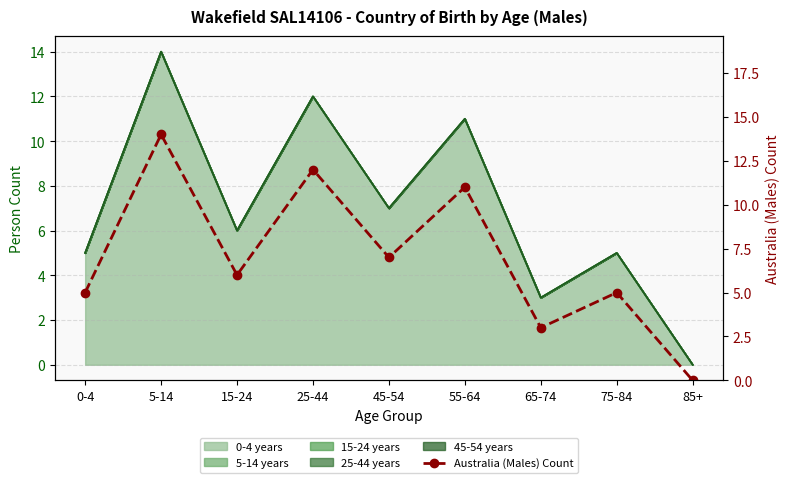

True or false: the data shows 12 at 25-44.

True